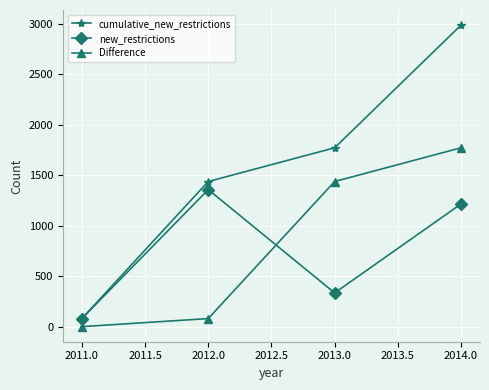

Which series changed the most between 2011.0 and 2014.0?

cumulative_new_restrictions